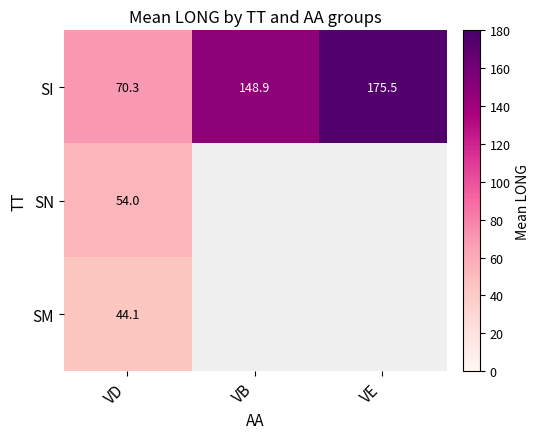

How many categories are shown in the chart?

3